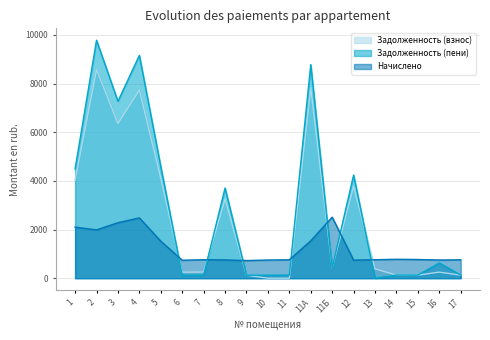

List the series in order of their peak value, highest first.

Задолженность (пени), Задолженность (взнос), Начислено